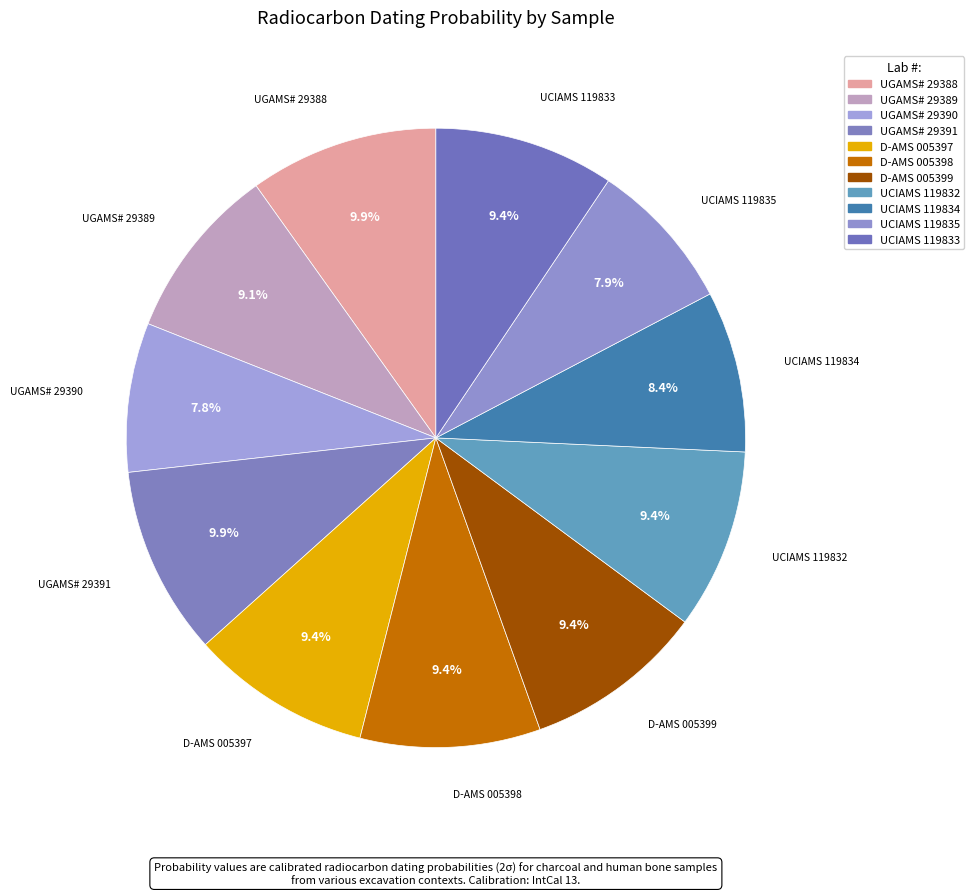

To the nearest percent, what portion does D-AMS 005398 represent?

9%